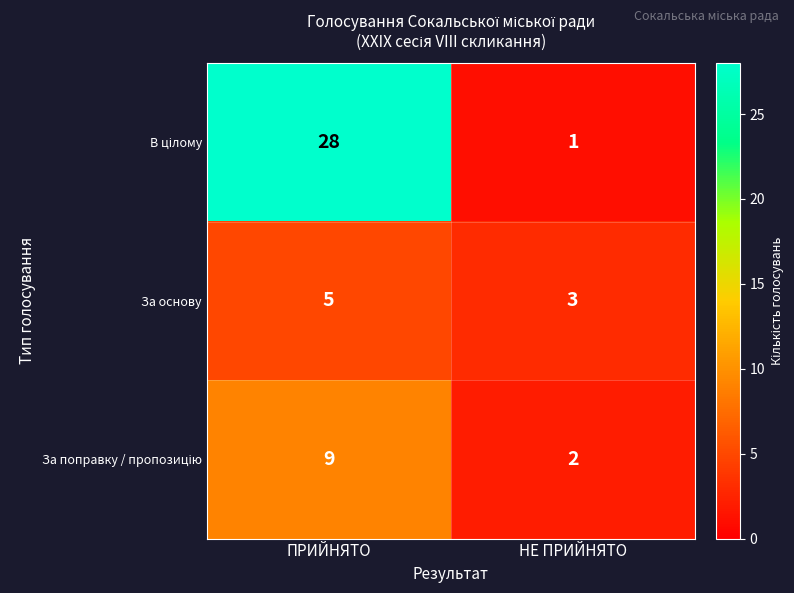

What is the spread (max minus min) of values at ПРИЙНЯТО?

23